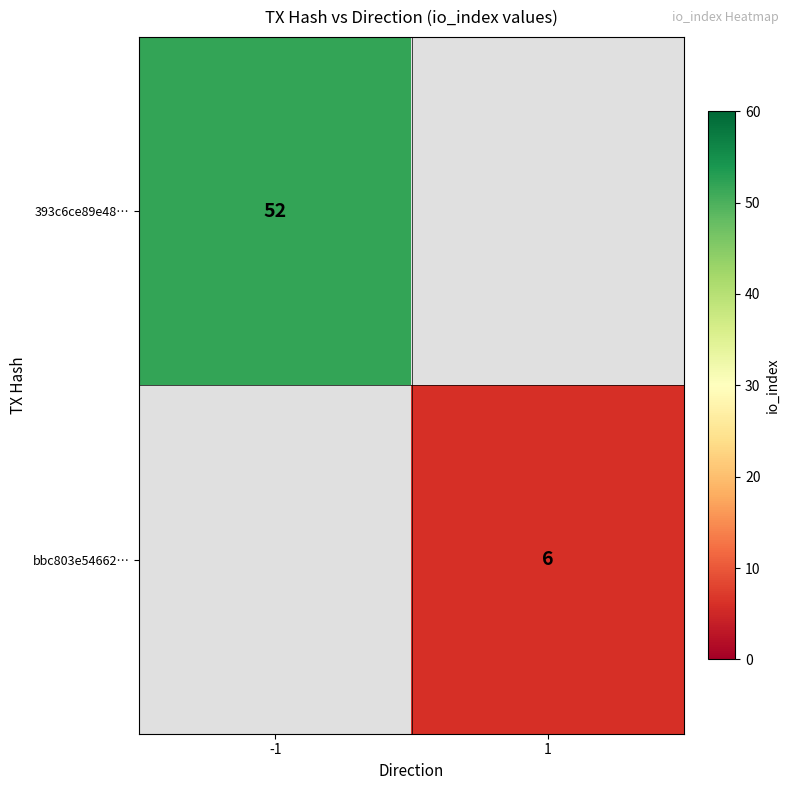

The value of 393c6ce89e48… at -1 is 52. True or false?

True